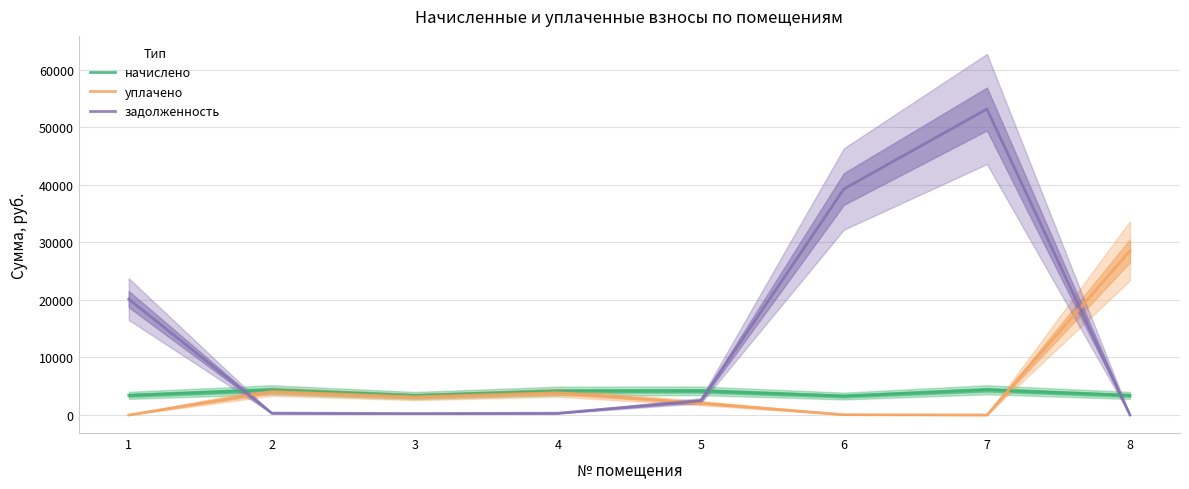

In уплачено, how many points are lower than both neighbors (excluding endpoints)?

2